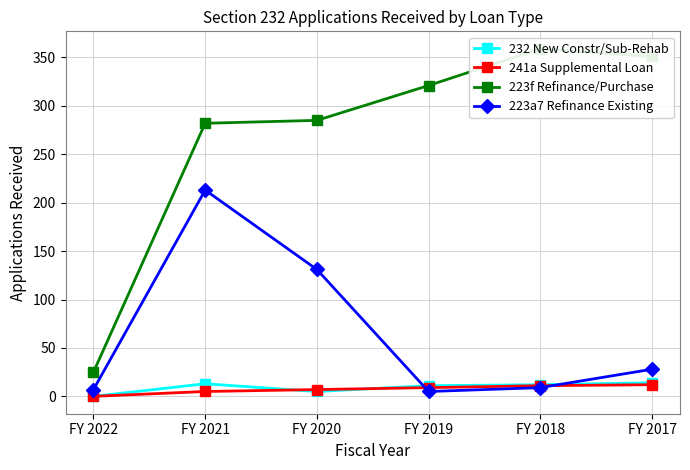

Count the number of categories in the chart.

6